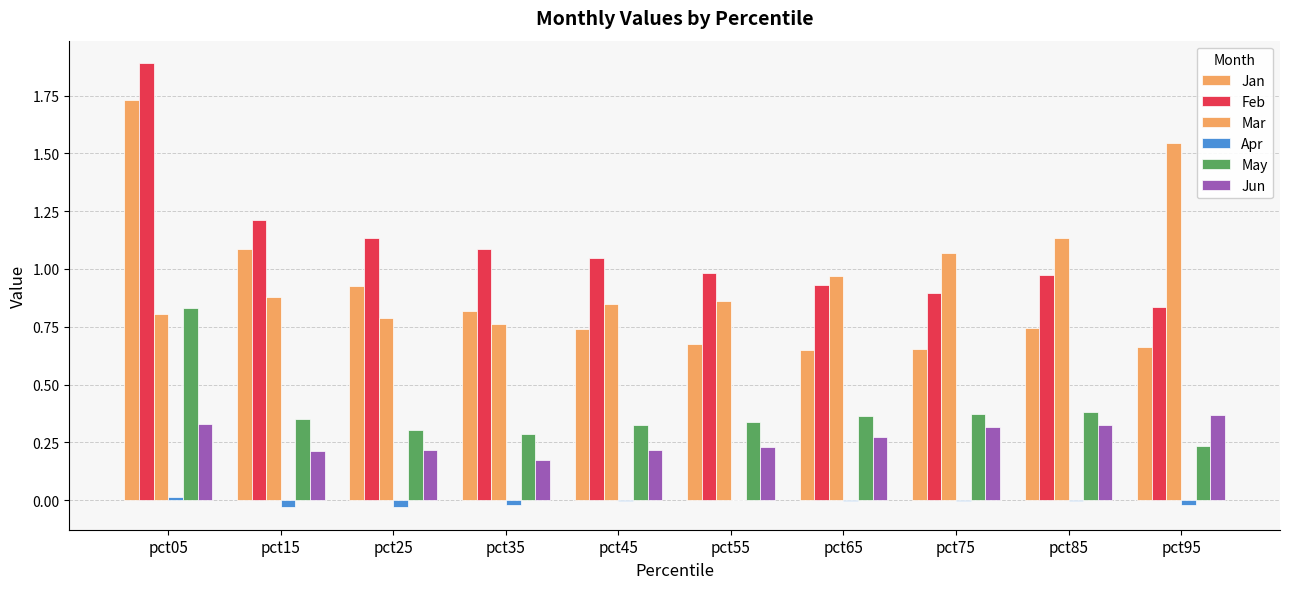

Count the May values in the range 0 to 1.

10